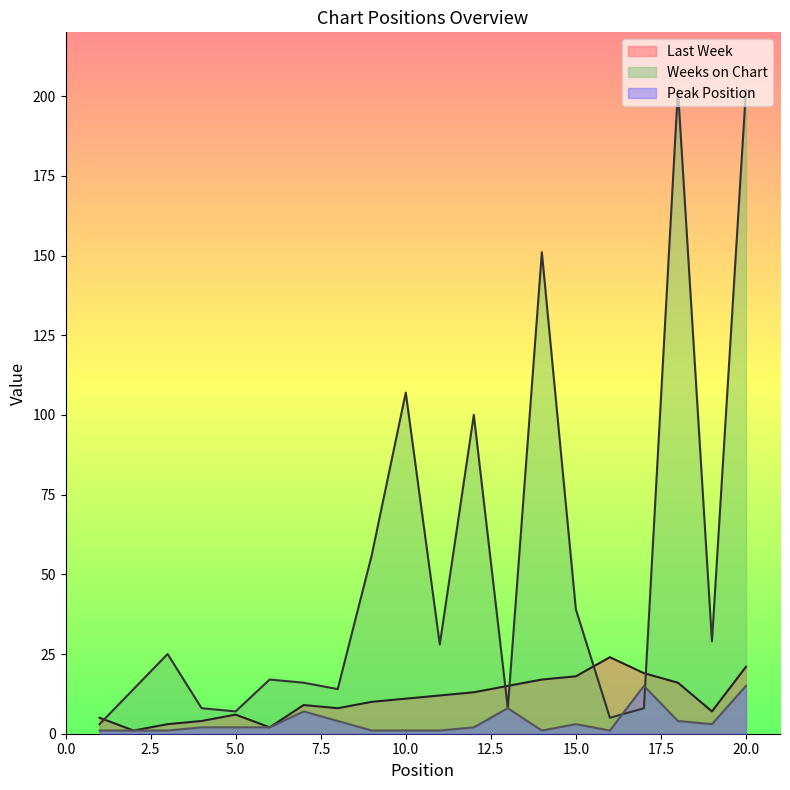

Where is Peak Position nearest to the value 8?

13